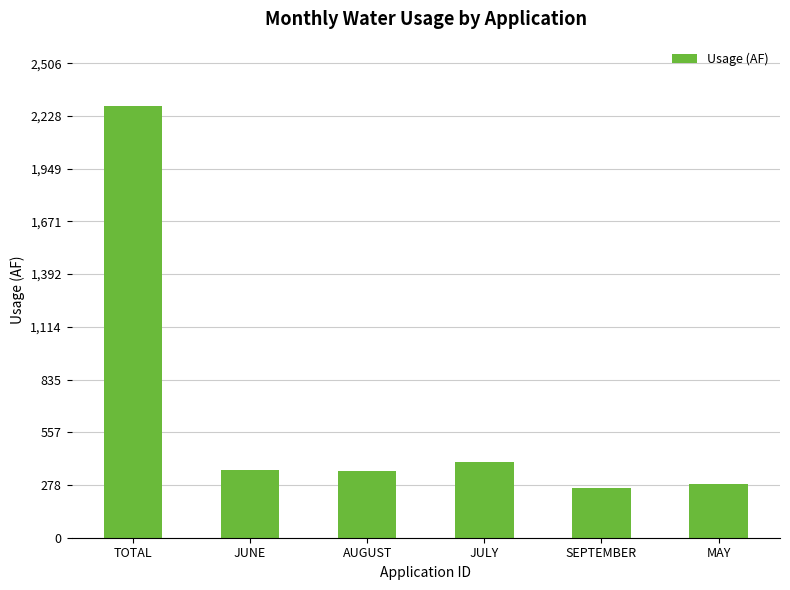

Which category has the lowest value across all series?

SEPTEMBER